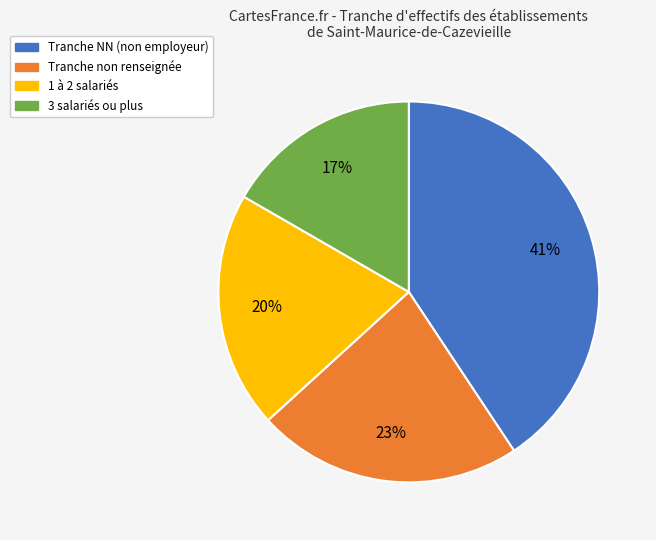

To the nearest percent, what is the average slice percentage?

25%